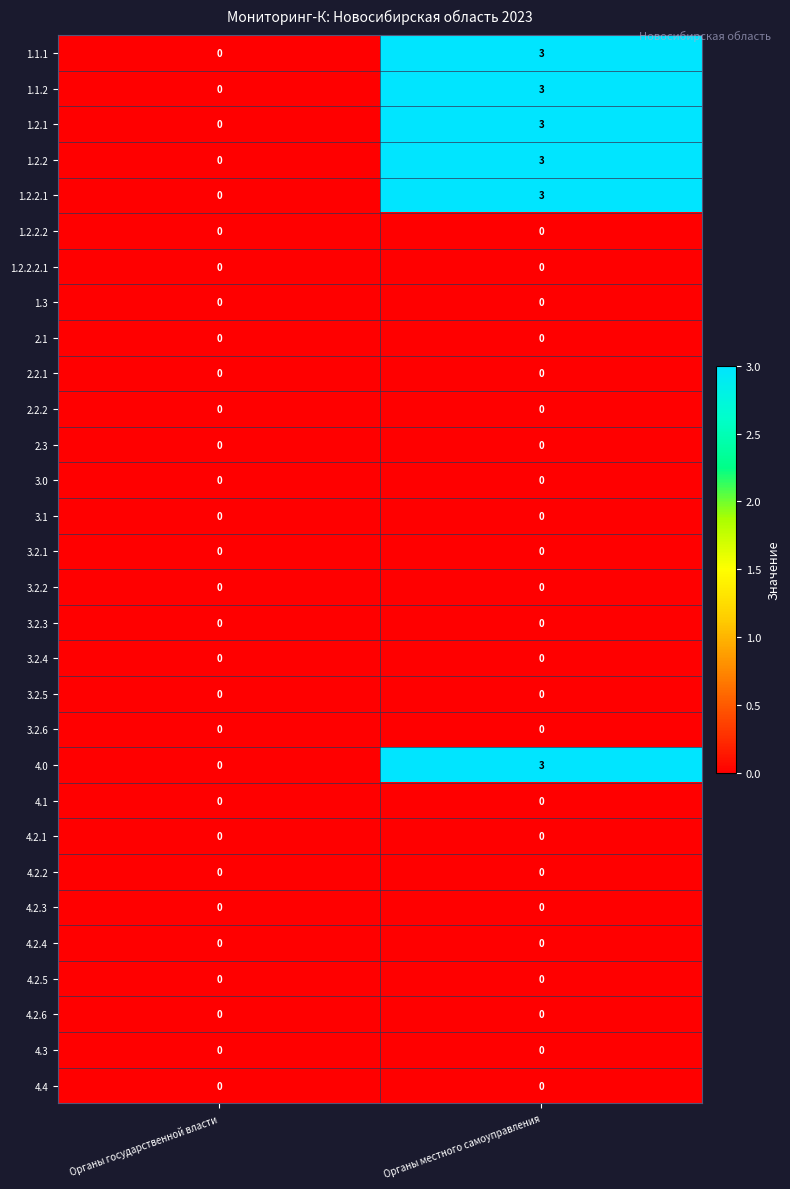

How many series are shown in this chart?

30